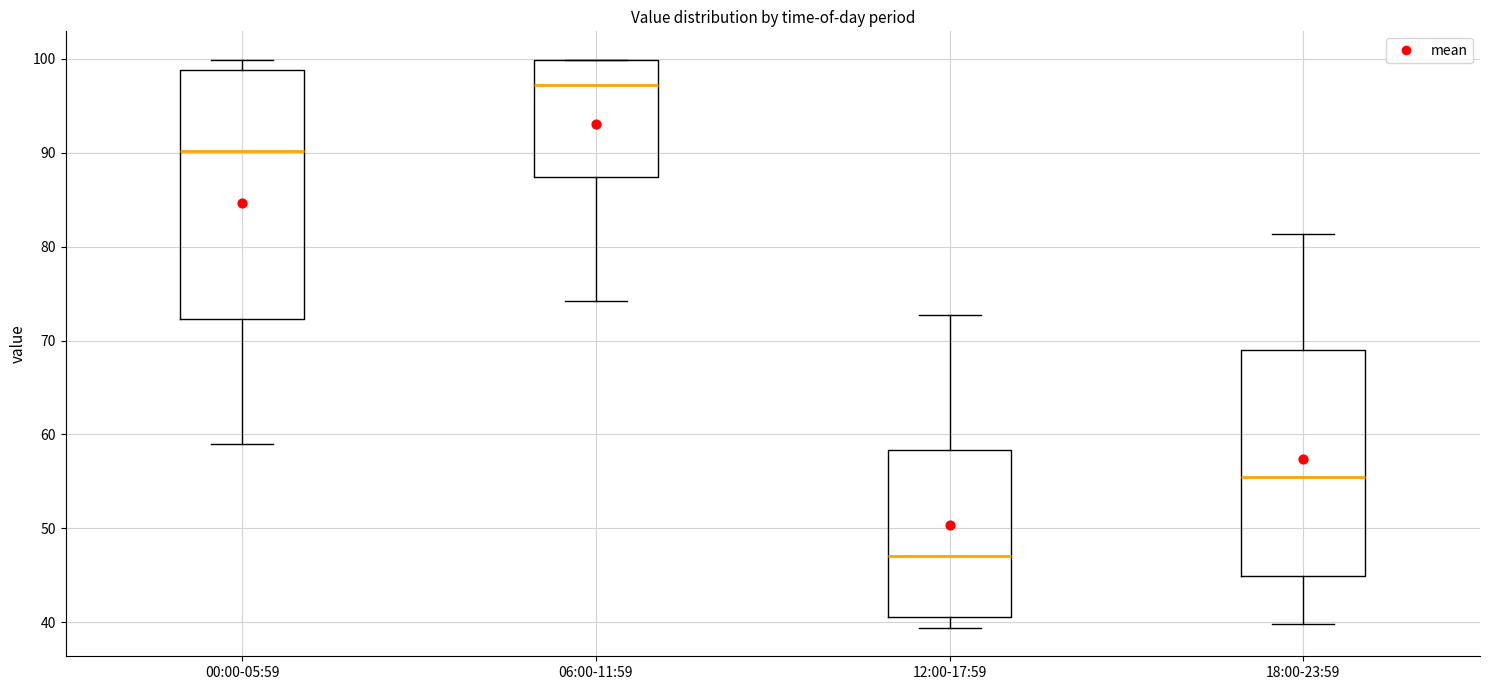

Reading left to right, transcribe this box plot: for each box, give where its median line is, the range the box spans, and where its two whiskers end, as read against the y-axis. The values are not printed on the chart, so give them approximately, as read against the axis.

00:00-05:59: median 90, box 72 to 99, whiskers 59 to 100
06:00-11:59: median 97, box 87 to 100, whiskers 74 to 100
12:00-17:59: median 47, box 41 to 58, whiskers 39 to 73
18:00-23:59: median 55, box 45 to 69, whiskers 40 to 81